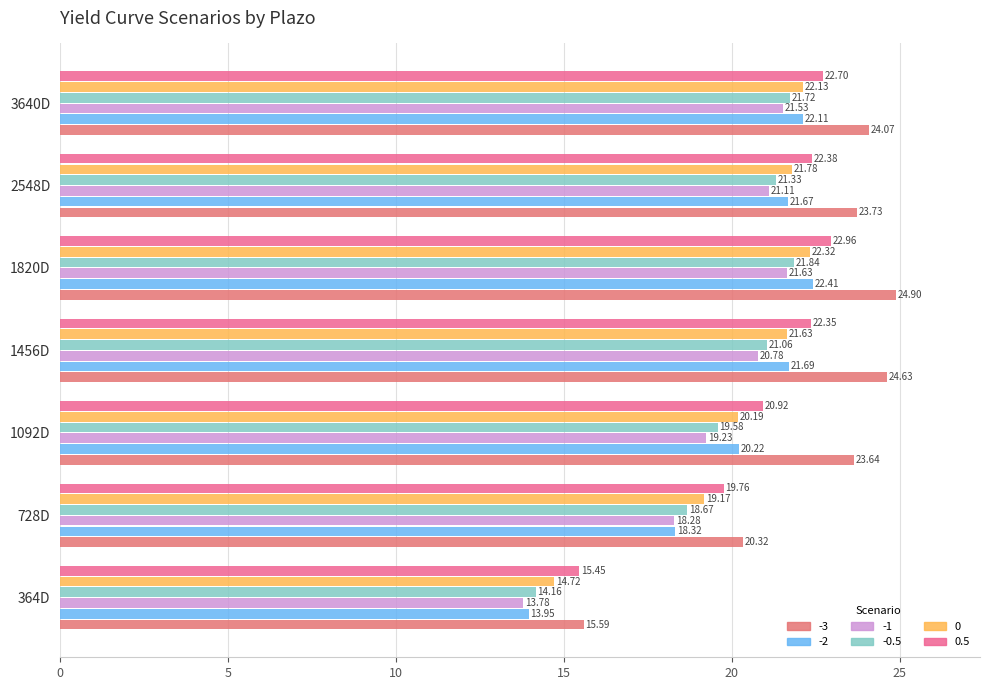

What is the value of the -1 bar at the 1st from the left?

13.8